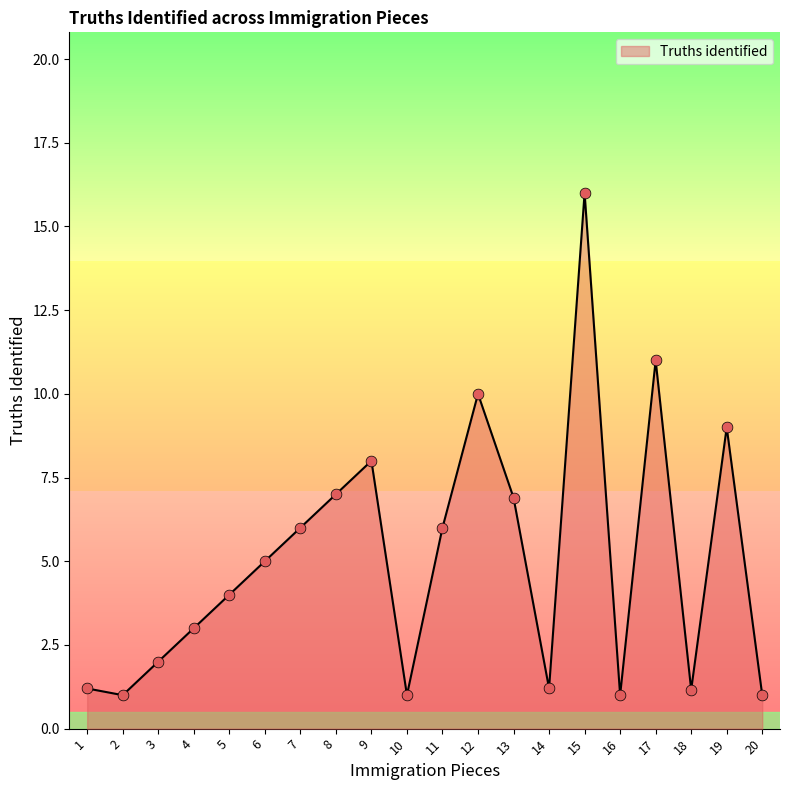

What is the ratio of the value at 2 to the value at 12?

0.1